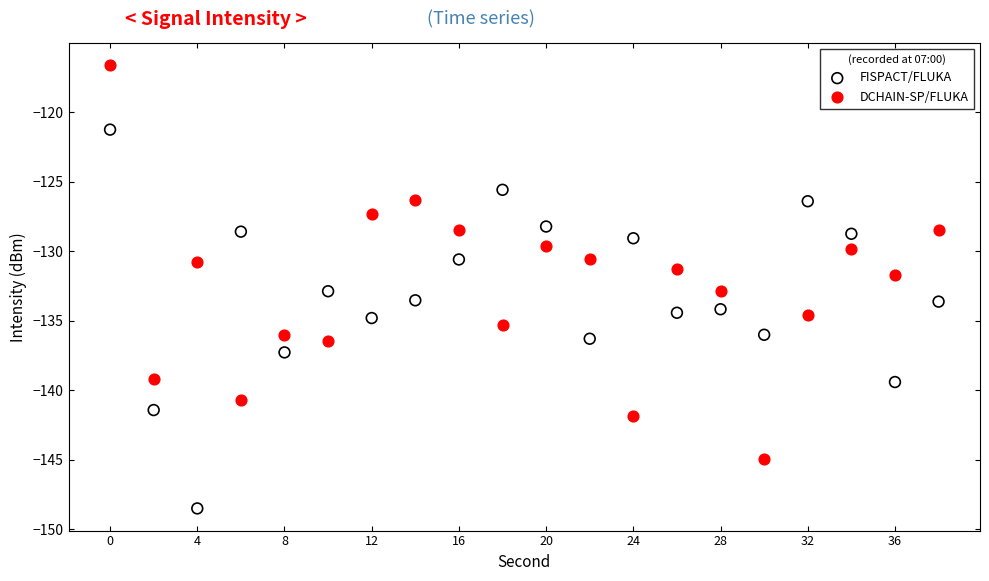

Which series reaches the maximum Y coordinate?

DCHAIN-SP/FLUKA